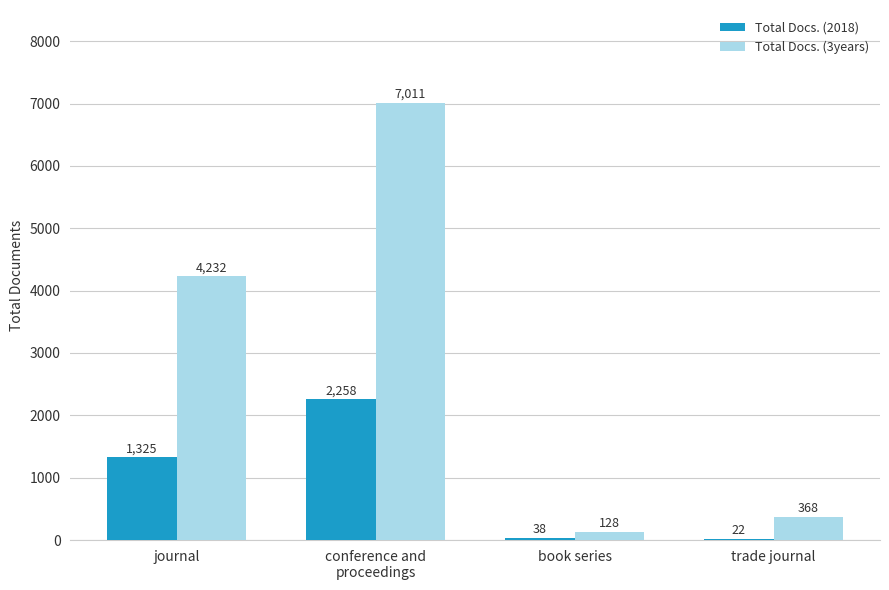

What is the total value across all series at trade journal?

390